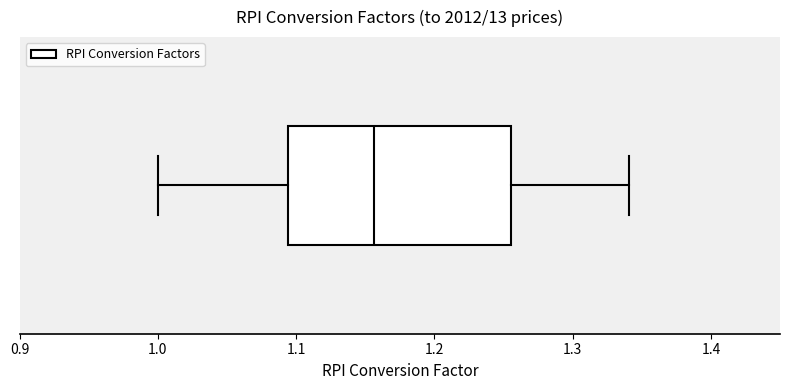

Transcribe this box plot: give where the median line is, the range the box spans, and where the two whiskers end, as read against the x-axis. The values are not printed on the chart, so give them approximately, as read against the axis.

median 1.16, box 1.09 to 1.26, whiskers 1.00 to 1.34